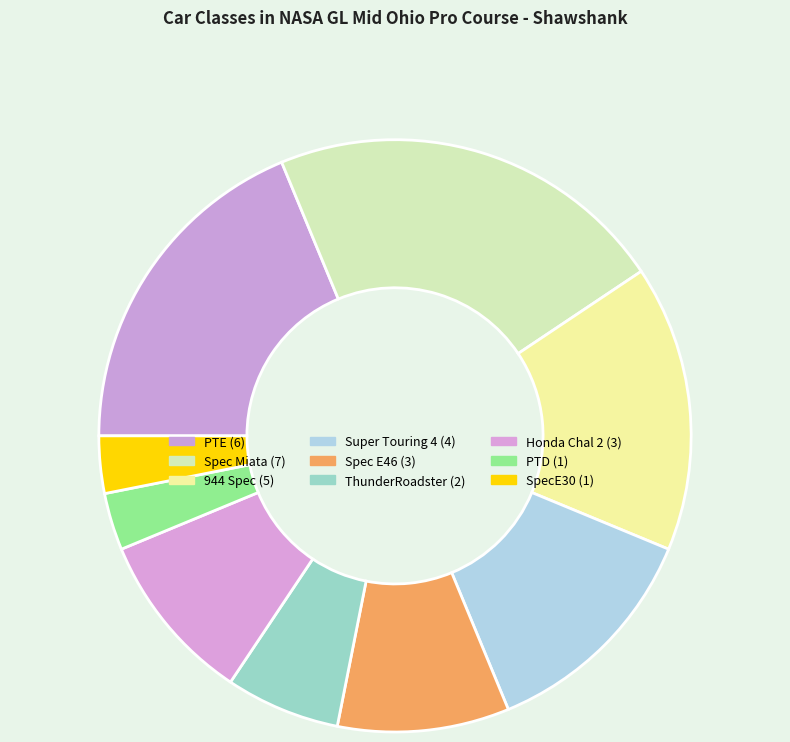

True or false: SpecE30 accounts for 15% of the total.

False